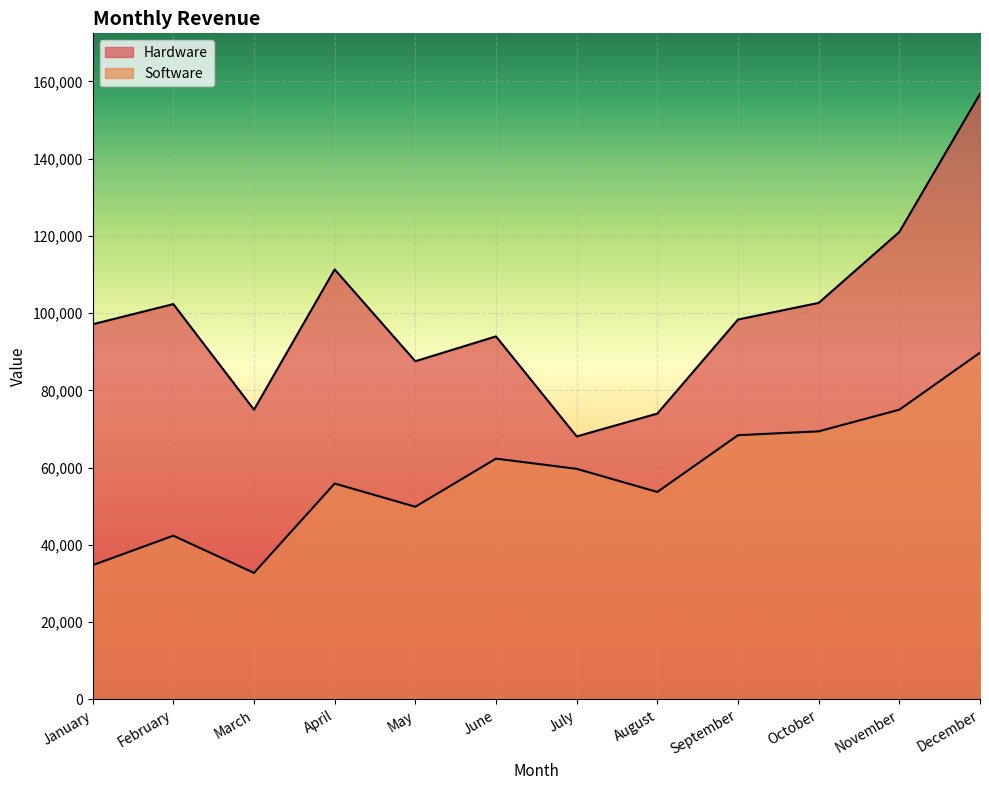

How many lines are shown in the chart?

2